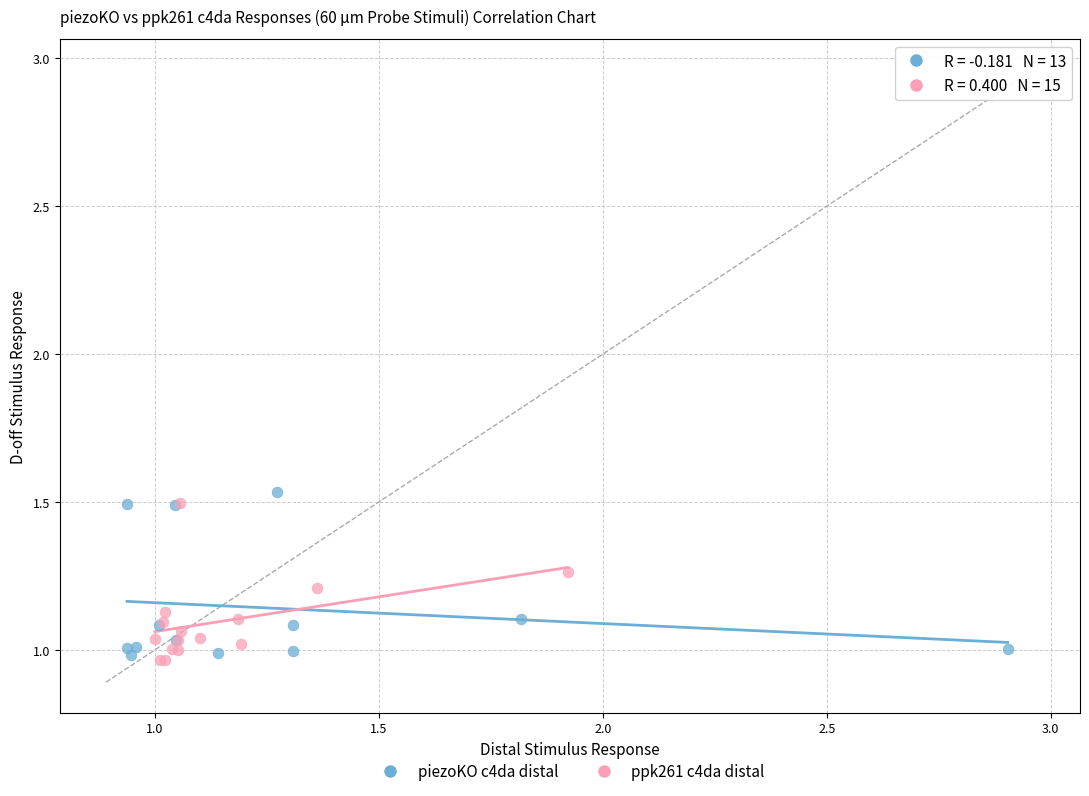

Which series reaches the maximum Y coordinate?

piezoKO c4da distal